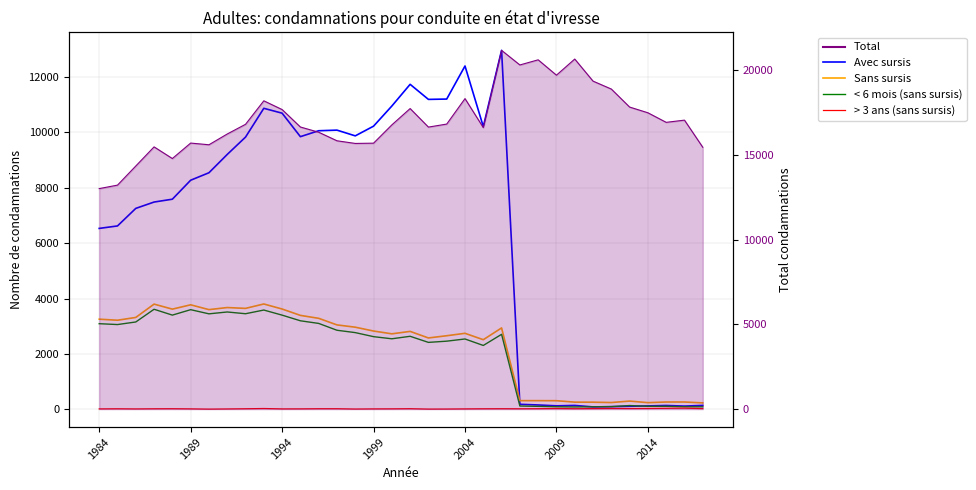

Does the chart have visible grid lines?

Yes